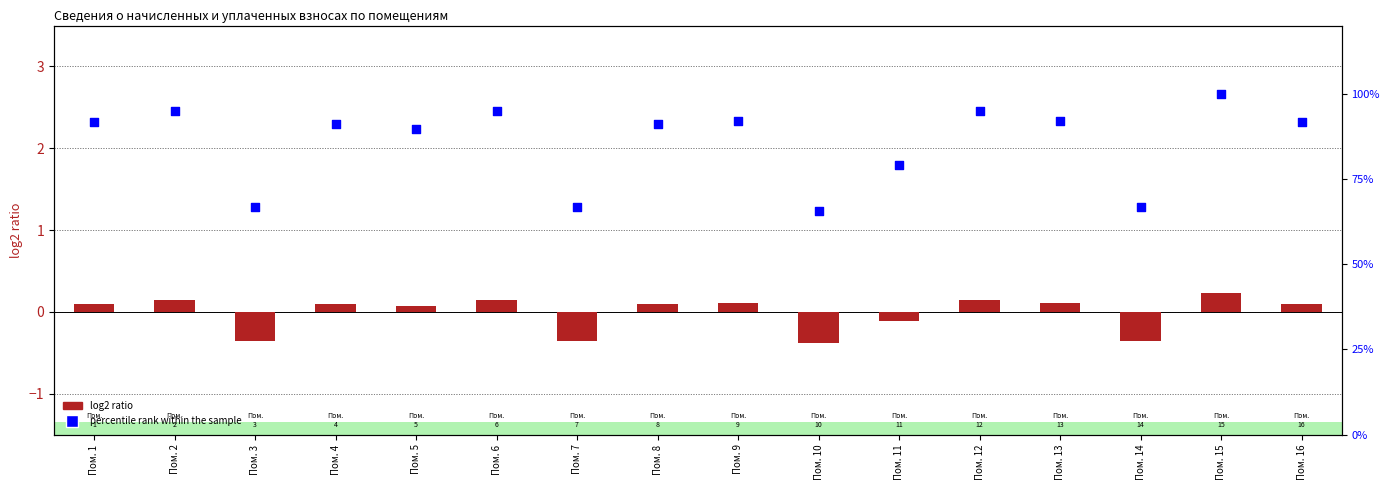

At how many categories does at least one series exceed 28?

16